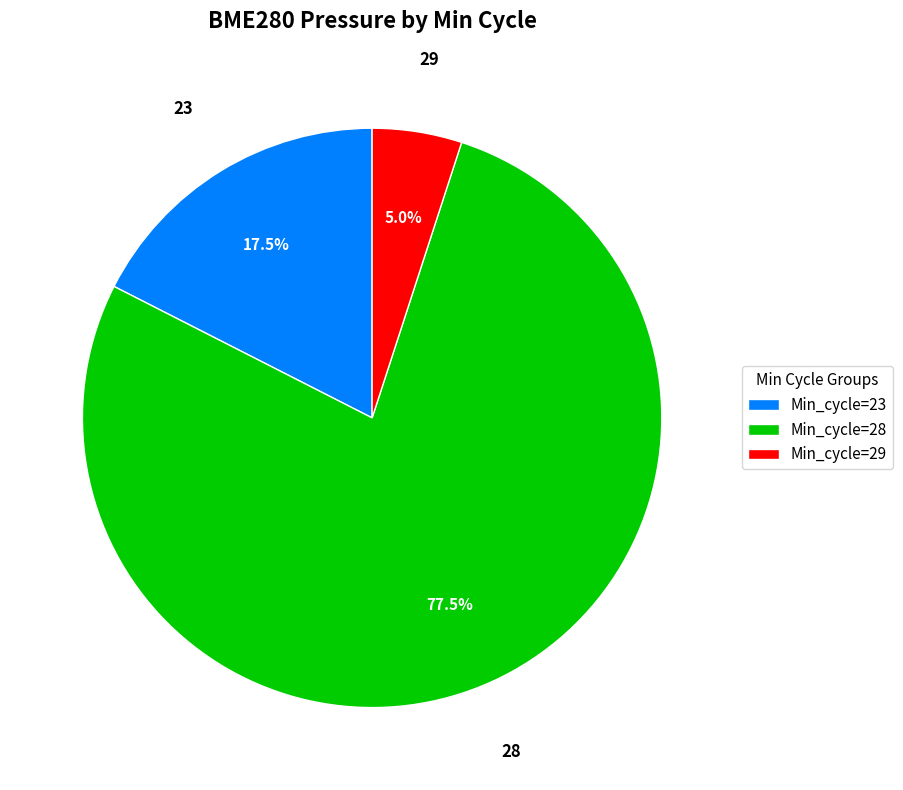

Rank the categories by value from highest to lowest.

Min_cycle=28, Min_cycle=23, Min_cycle=29